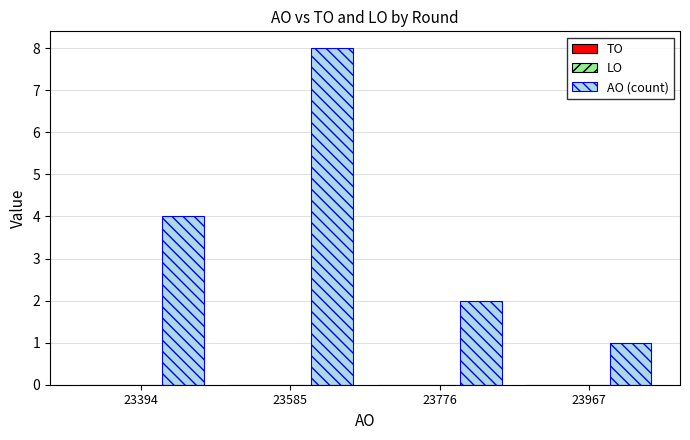

Reading left to right, what are all the values shown in this chart?

4	8	2	1